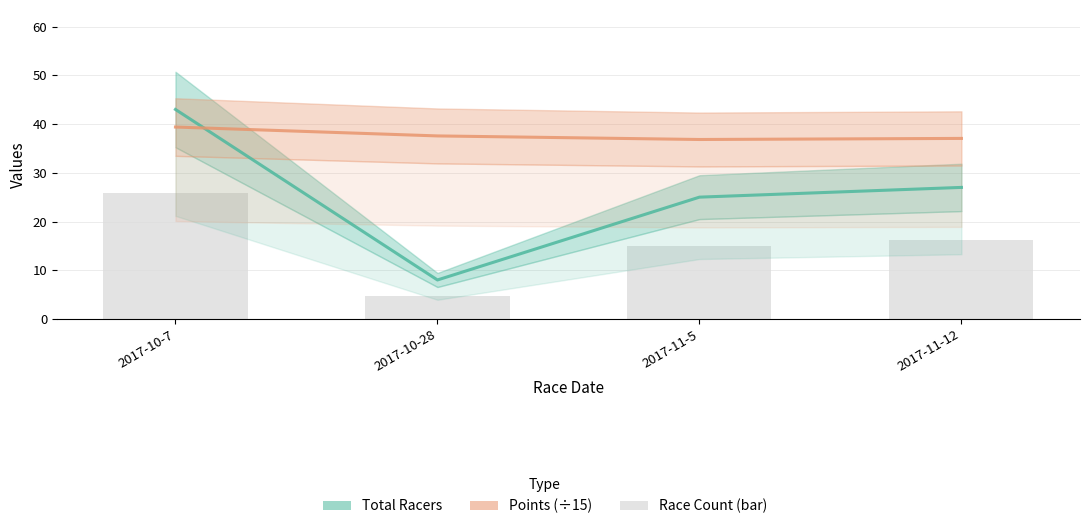

List the series in order of their overall mean, highest first.

Points (÷15), Total Racers, Race Count